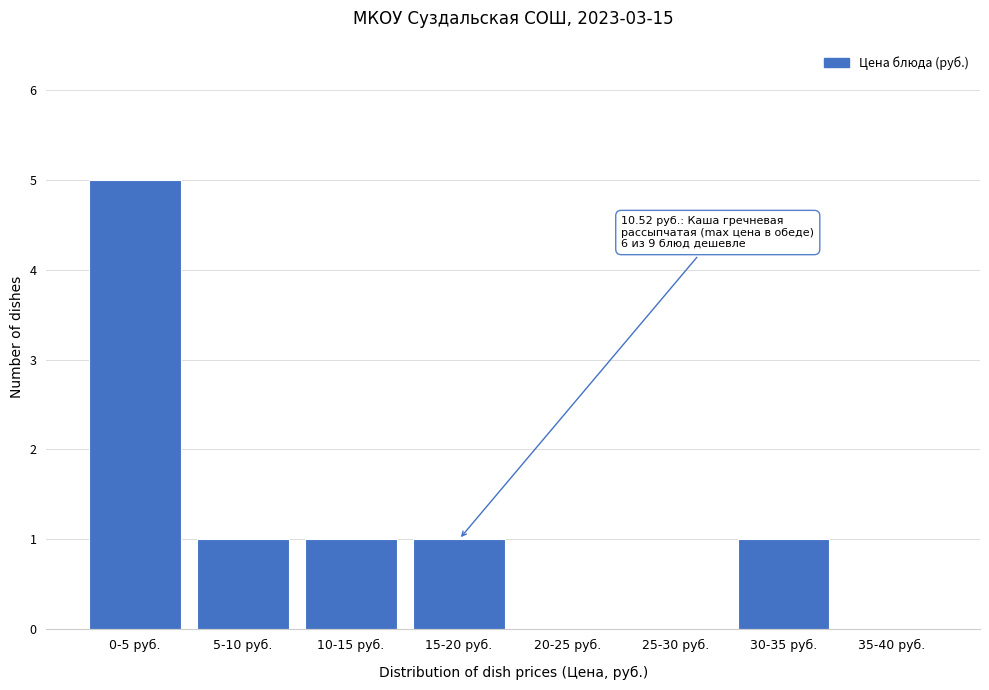

Reading right to left, transcribe all the data shown in this chart.

35-40 руб.=0	30-35 руб.=1	25-30 руб.=0	20-25 руб.=0	15-20 руб.=1	10-15 руб.=1	5-10 руб.=1	0-5 руб.=5